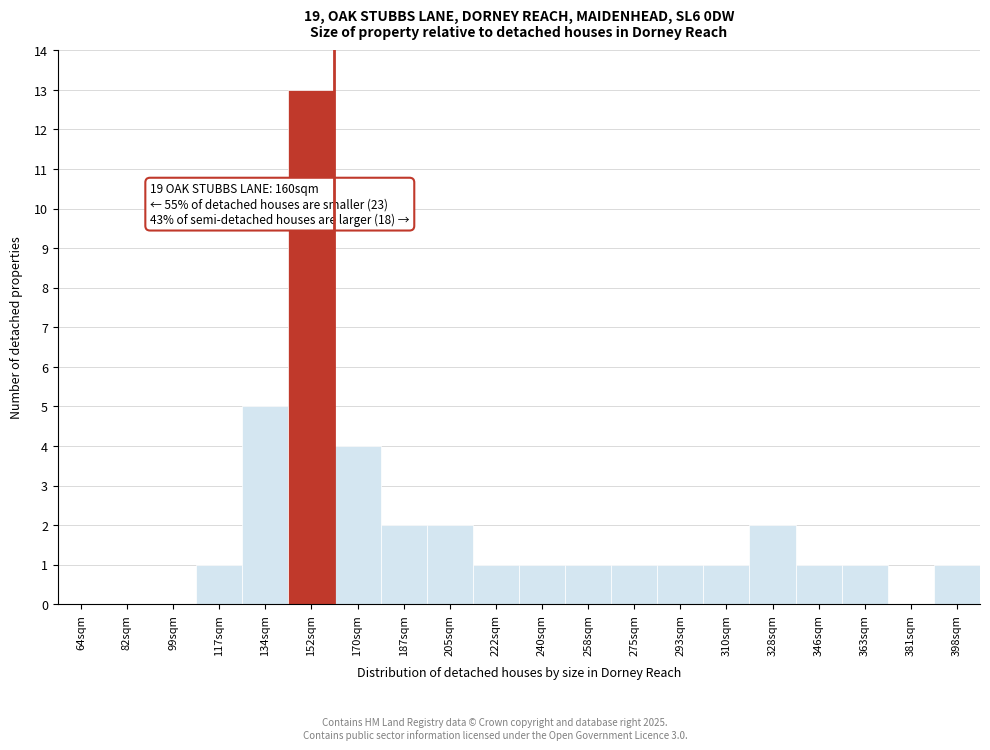

Reading left to right, transcribe all the data shown in this chart.

64sqm=0	82sqm=0	99sqm=0	117sqm=1	134sqm=5	152sqm=13	170sqm=4	187sqm=2	205sqm=2	222sqm=1	240sqm=1	258sqm=1	275sqm=1	293sqm=1	310sqm=1	328sqm=2	346sqm=1	363sqm=1	381sqm=0	398sqm=1